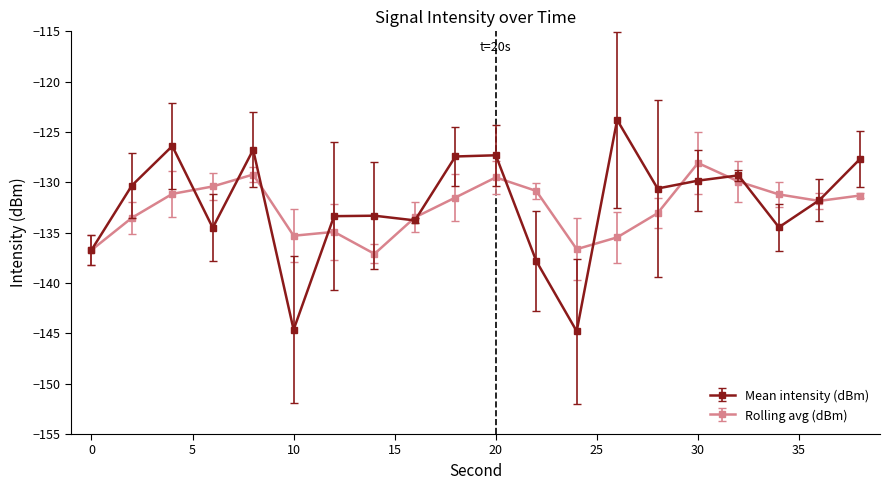

Which series has the widest spread of values?

Mean intensity (dBm)